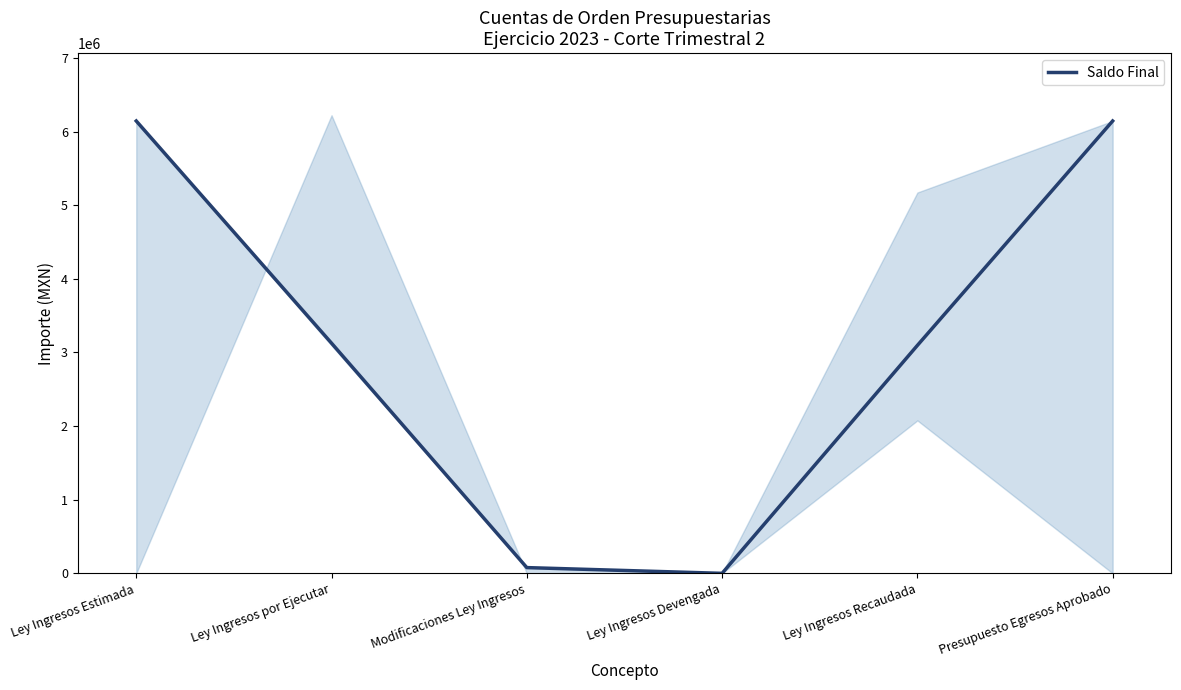

Rank the categories by value from highest to lowest.

Ley Ingresos Estimada, Presupuesto Egresos Aprobado, Ley Ingresos por Ejecutar, Ley Ingresos Recaudada, Modificaciones Ley Ingresos, Ley Ingresos Devengada